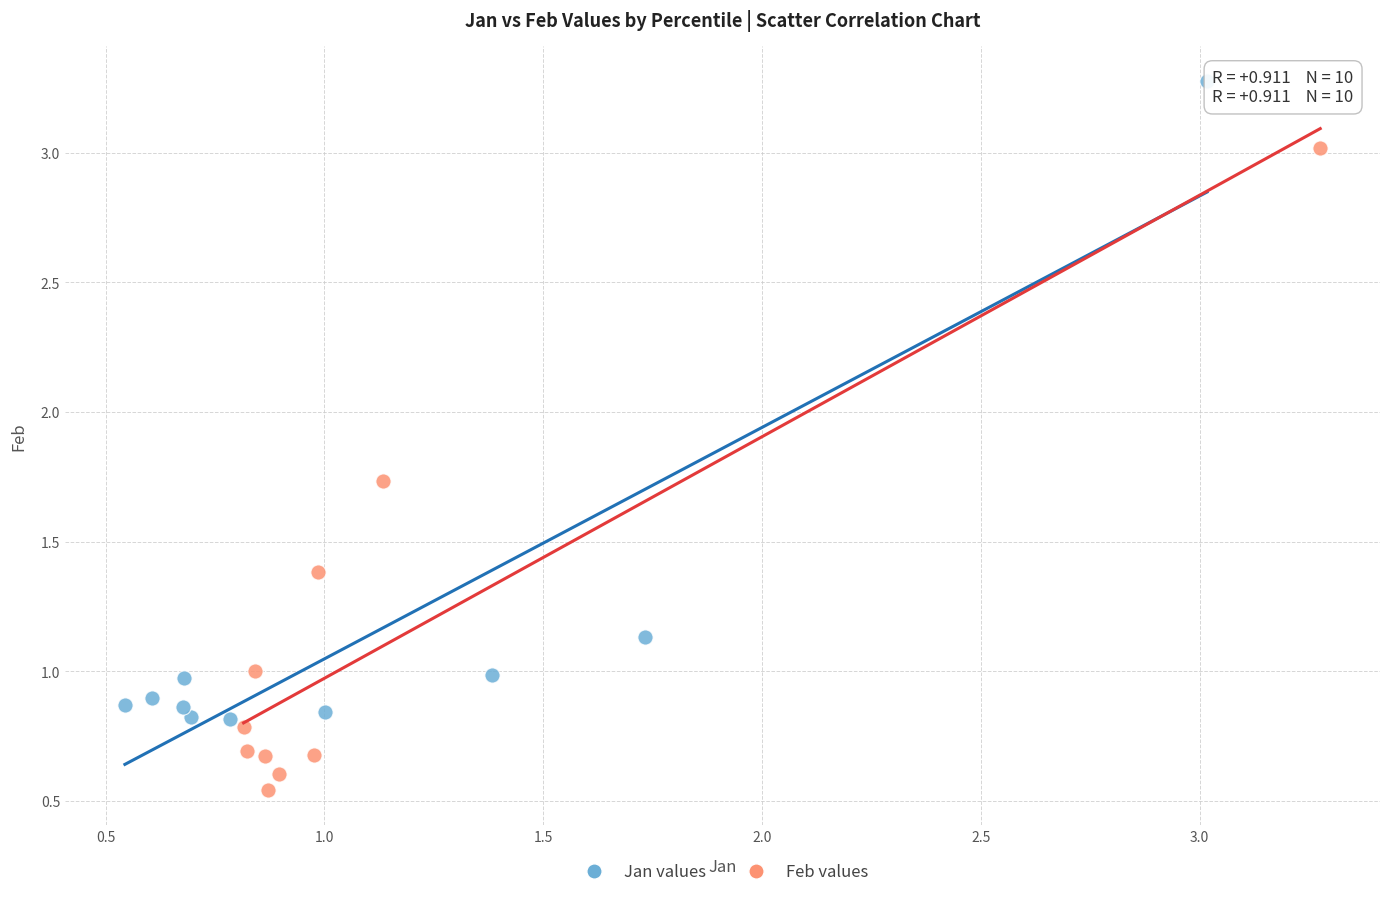

Which series contains the highest Y value?

Jan values